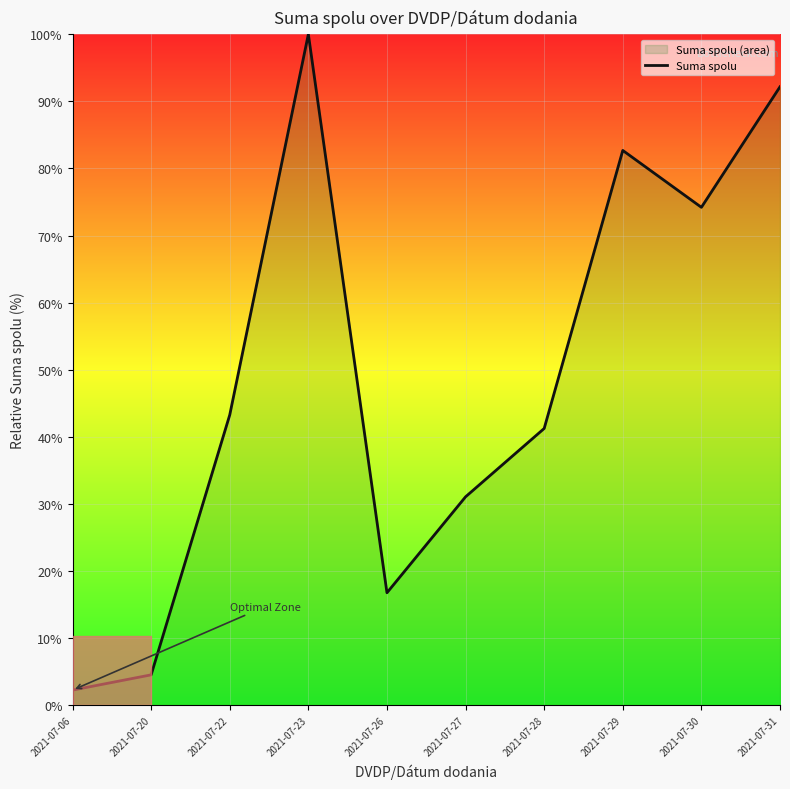

Rank the categories by value from lowest to highest.

2021-07-06, 2021-07-20, 2021-07-26, 2021-07-27, 2021-07-28, 2021-07-22, 2021-07-30, 2021-07-29, 2021-07-31, 2021-07-23